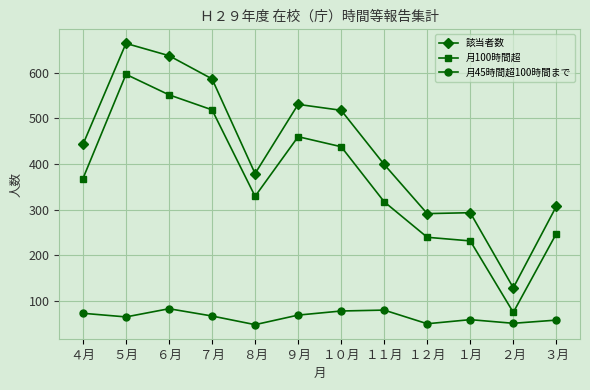

What is the spread (max minus min) of values at ４月?

371